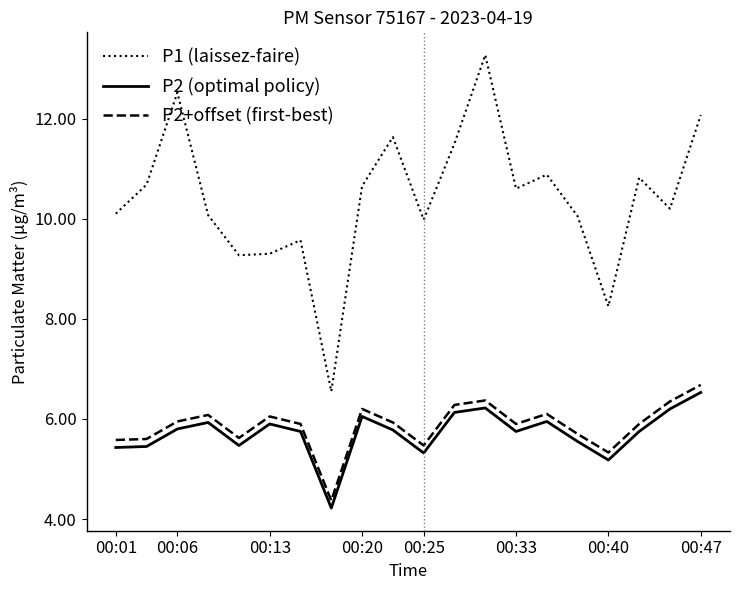

What is the maximum value for P1 (laissez-faire)?

13.3